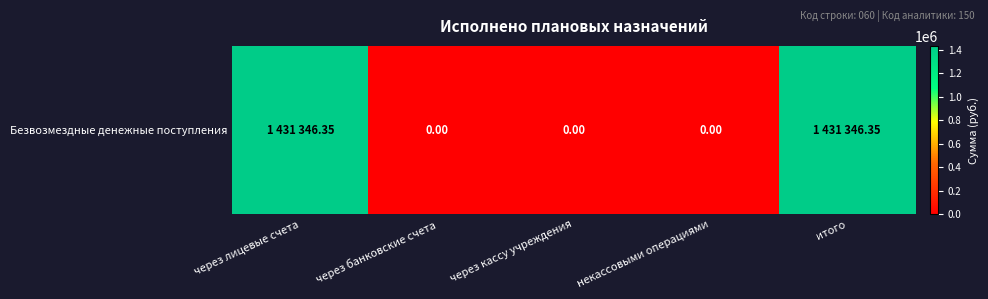

Which has a higher value, некассовыми операциями or через лицевые счета?

через лицевые счета